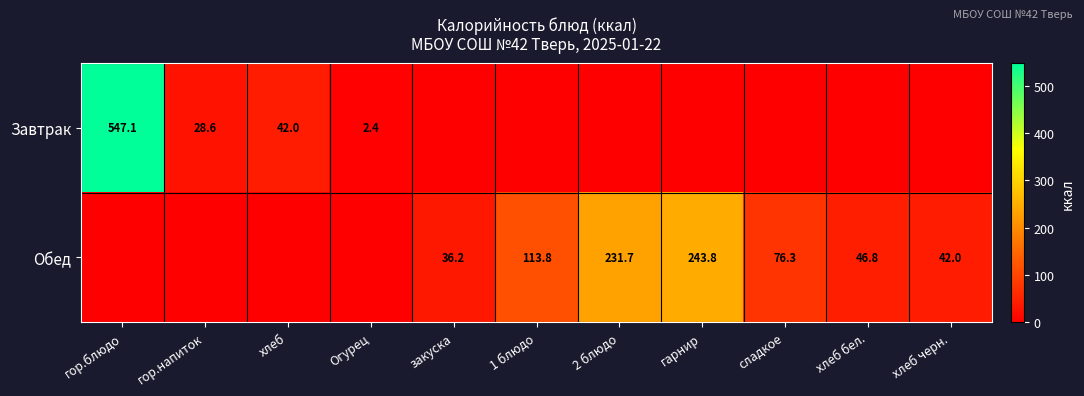

The value of Обед at хлеб черн. is 59.3. True or false?

False